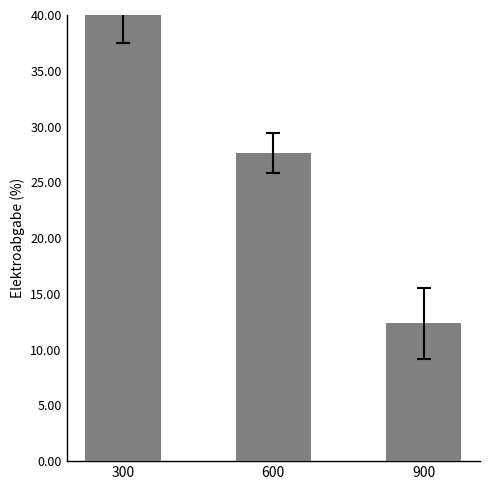

What is the value of the 2nd bar from the left?

27.6